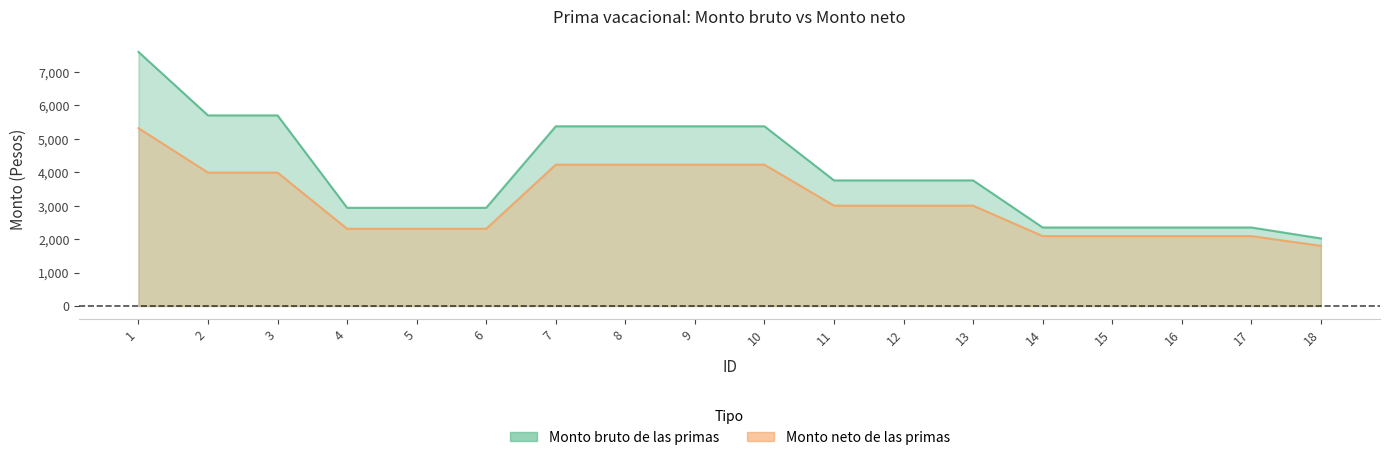

Rank the categories by Monto neto de las primas value from highest to lowest.

1, 7, 8, 9, 10, 2, 3, 11, 12, 13, 4, 5, 6, 14, 15, 16, 17, 18